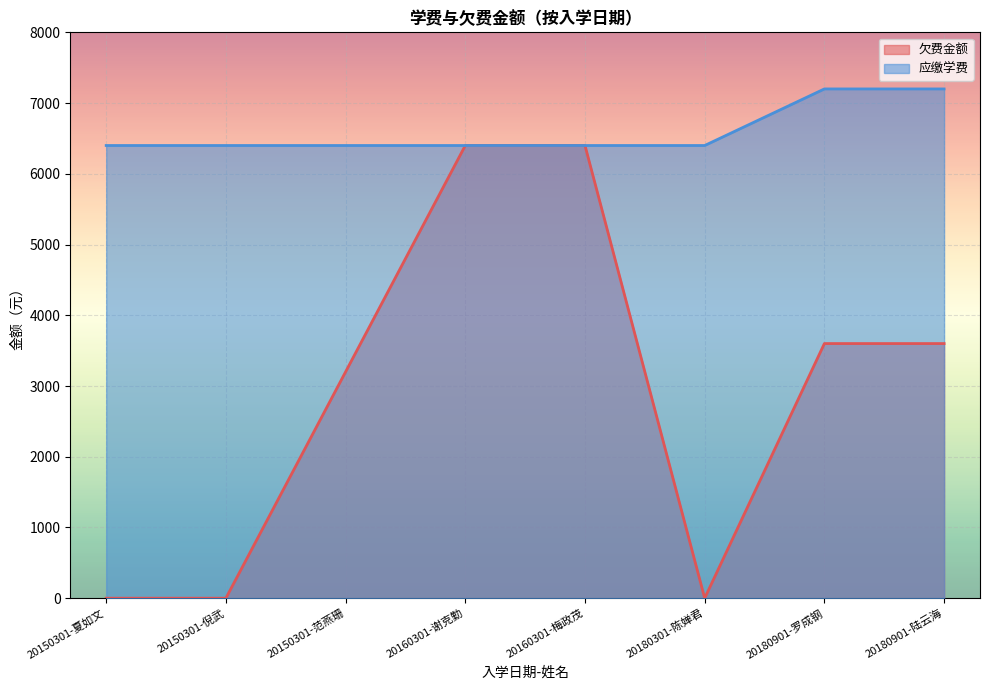

Reading left to right, extract all data points from this chart.

欠费金额: 0	0	3200	6400	6400	0	3600	3600
应缴学费: 6400	6400	6400	6400	6400	6400	7200	7200